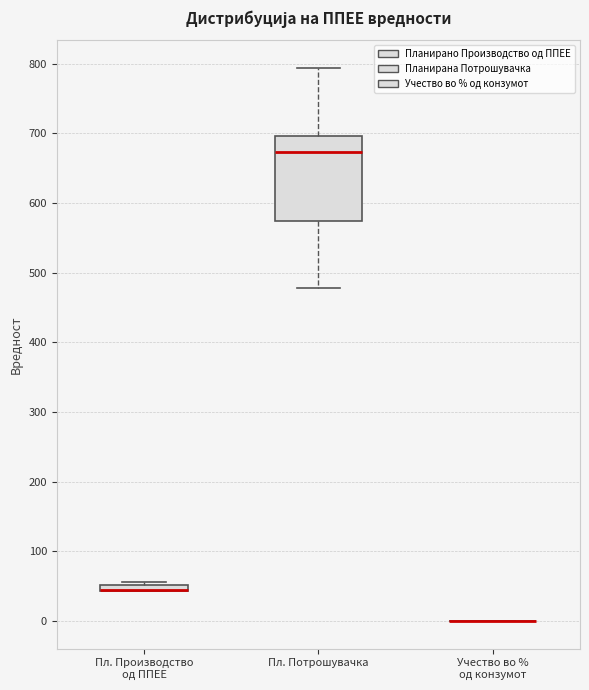

Which box is the tallest, from its lower edge to its upper edge?

Пл. Потрошувачка